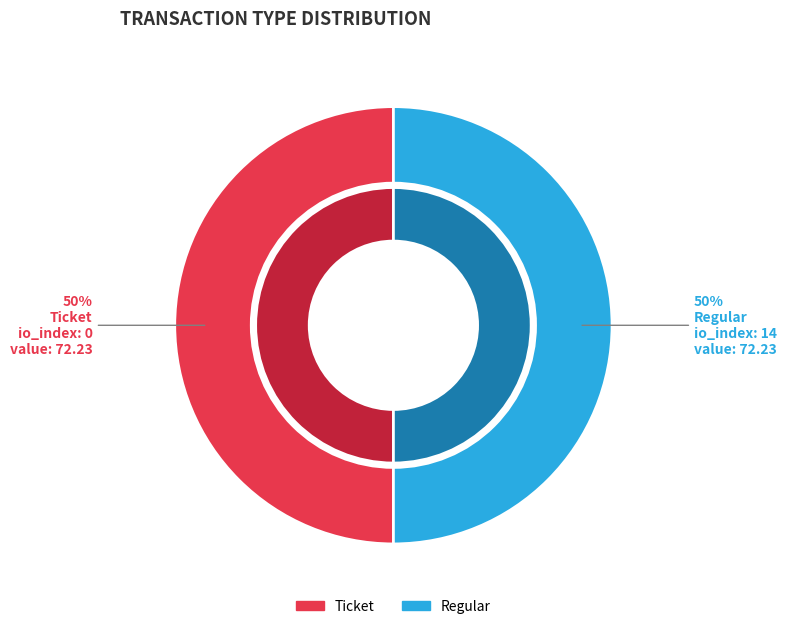

Which category has the smallest portion of the pie?

Ticket